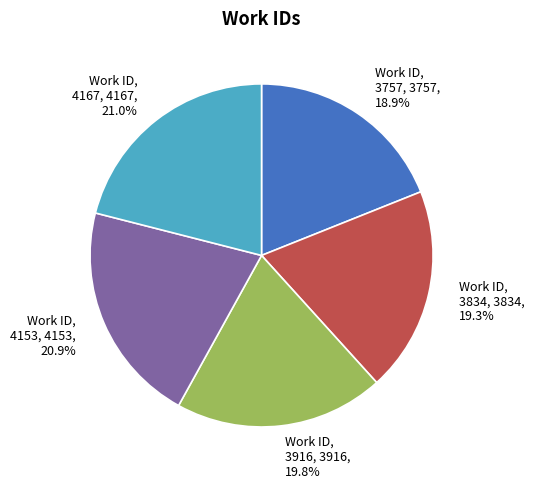

Between Work ID, 4167, 4167, 21.0% and Work ID, 3834, 3834, 19.3%, which is larger?

Work ID, 4167, 4167, 21.0%